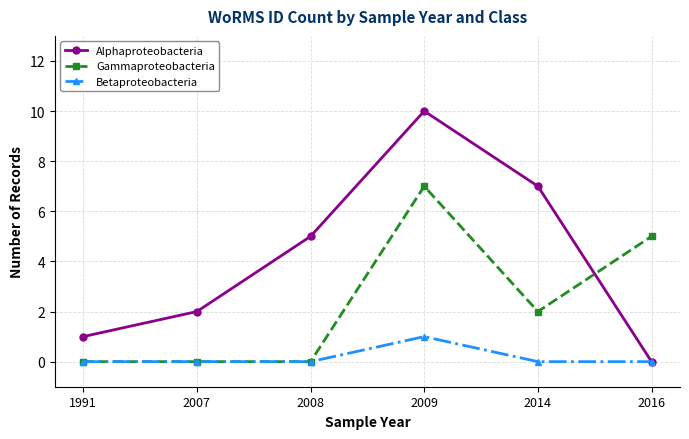

True or false: Alphaproteobacteria and Gammaproteobacteria cross at least once.

True